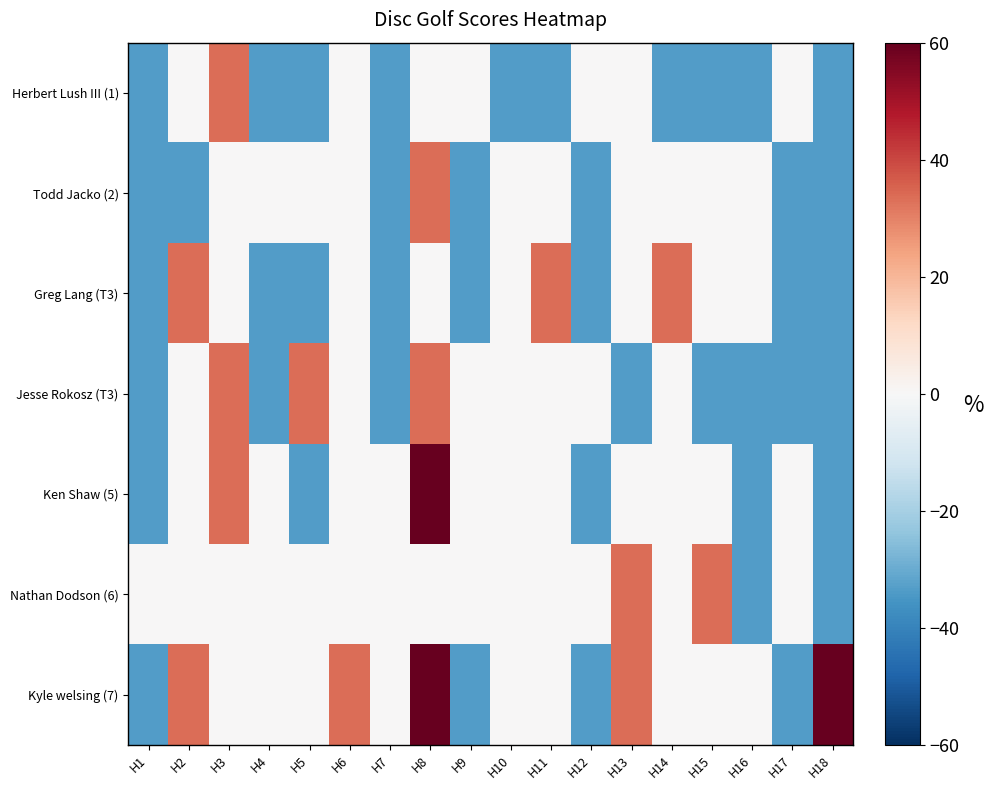

How many categories are shown in the chart?

18